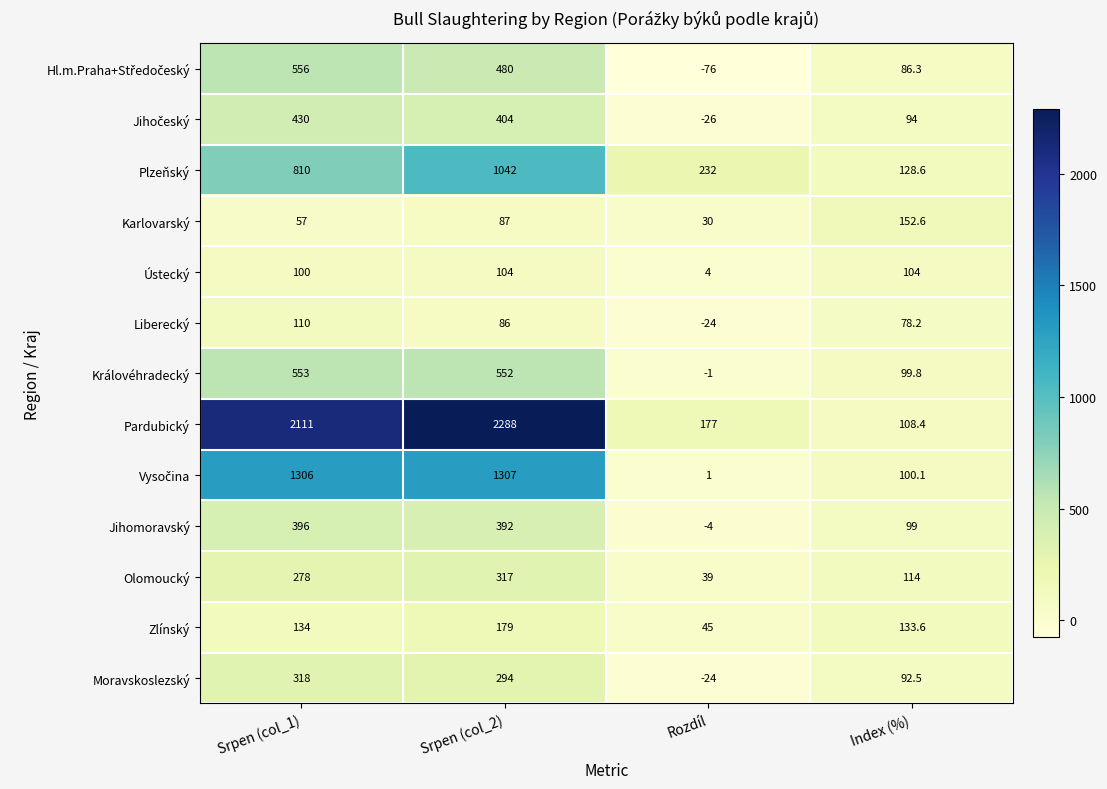

What is the approximate value of Plzeňský at Index (%)?

128.6